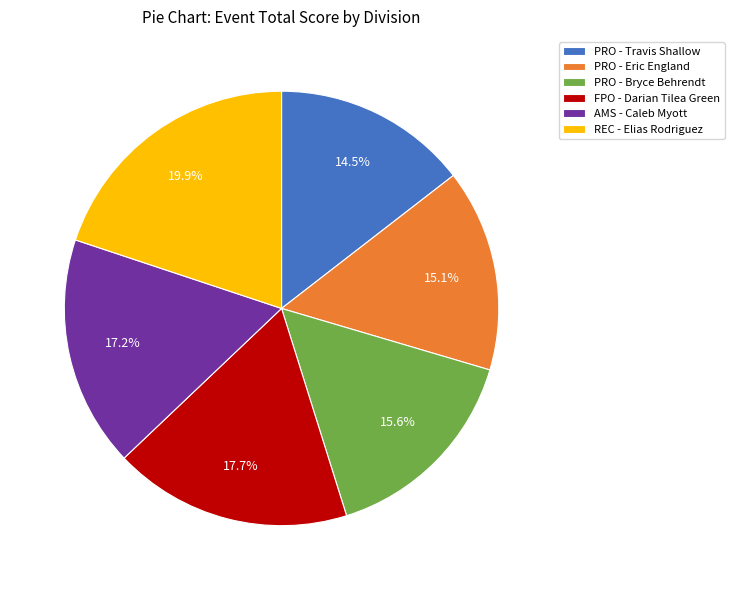

How many slices are in this pie chart?

6